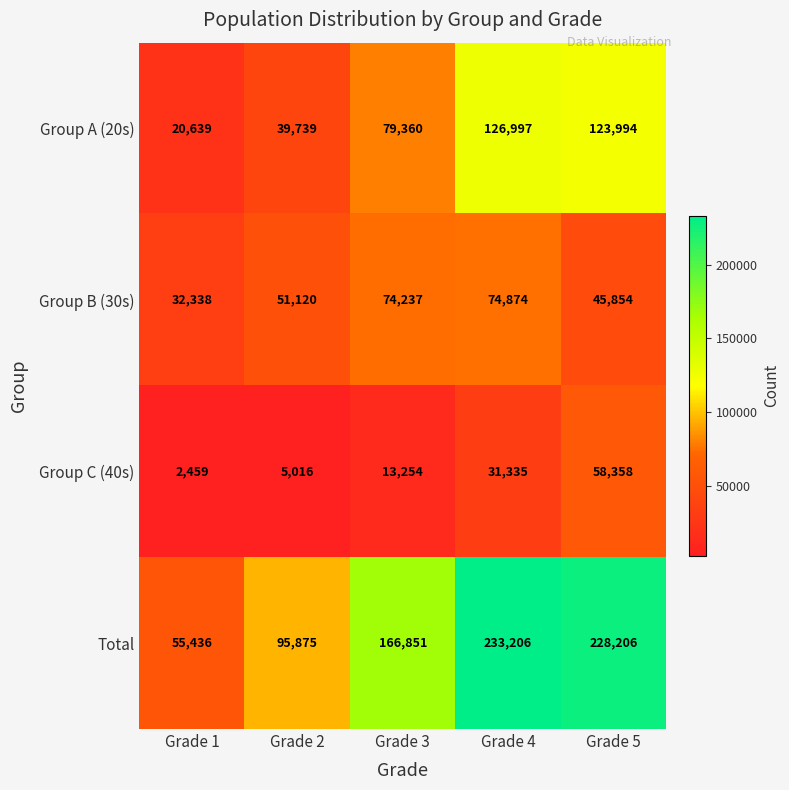

Reading right to left, list all the values displayed in this chart.

Group A (20s): Grade 5=123994	Grade 4=126997	Grade 3=79360	Grade 2=39739	Grade 1=20639
Group B (30s): Grade 5=45854	Grade 4=74874	Grade 3=74237	Grade 2=51120	Grade 1=32338
Group C (40s): Grade 5=58358	Grade 4=31335	Grade 3=13254	Grade 2=5016	Grade 1=2459
Total: Grade 5=228206	Grade 4=233206	Grade 3=166851	Grade 2=95875	Grade 1=55436